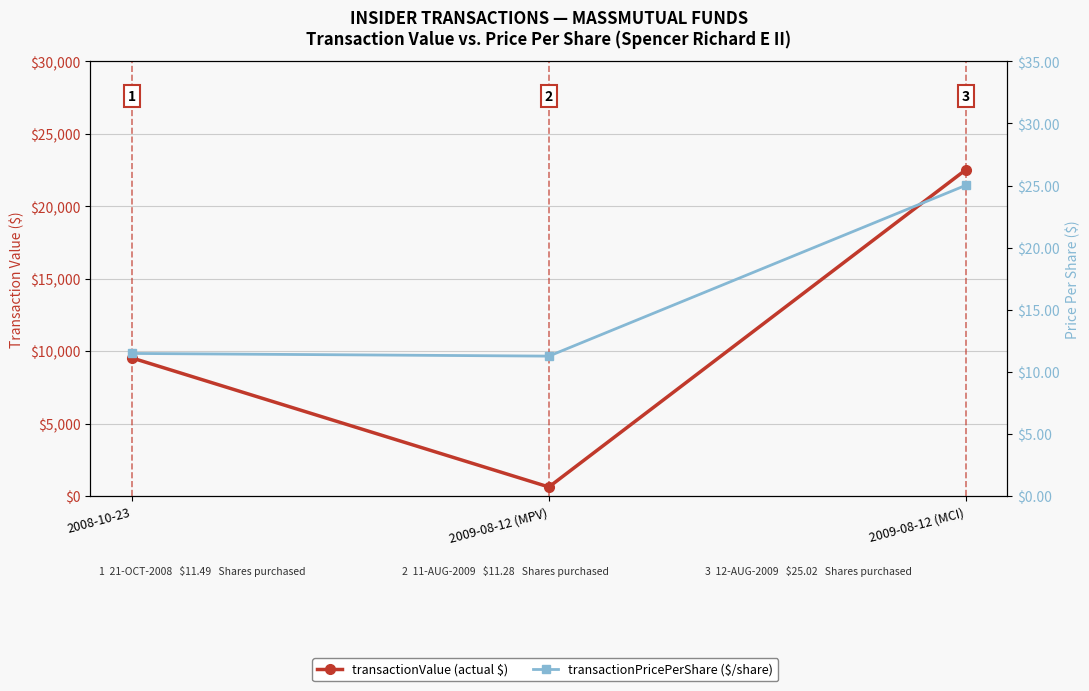

What is the minimum value shown in the chart?

11.3